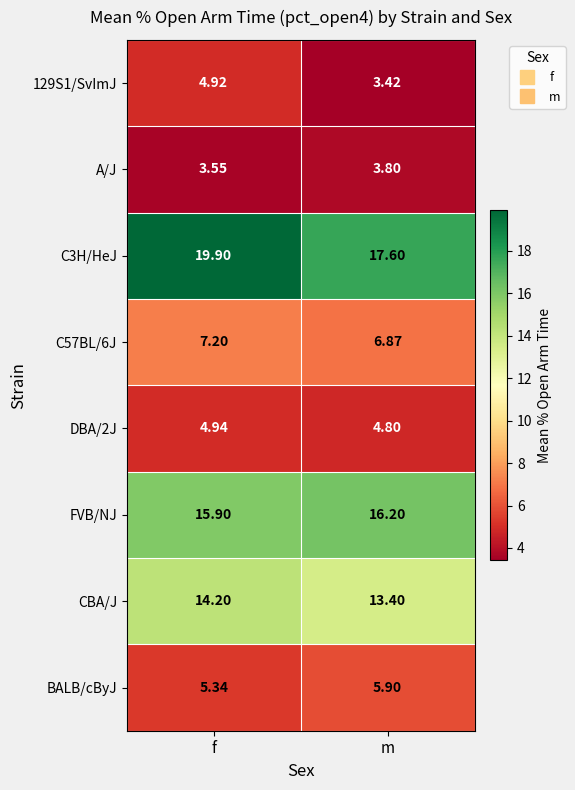

Which category has the lowest value across all series?

m